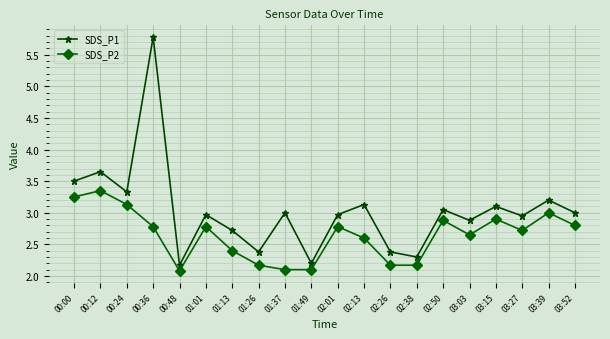

True or false: SDS_P2 and SDS_P1 cross at least once.

False